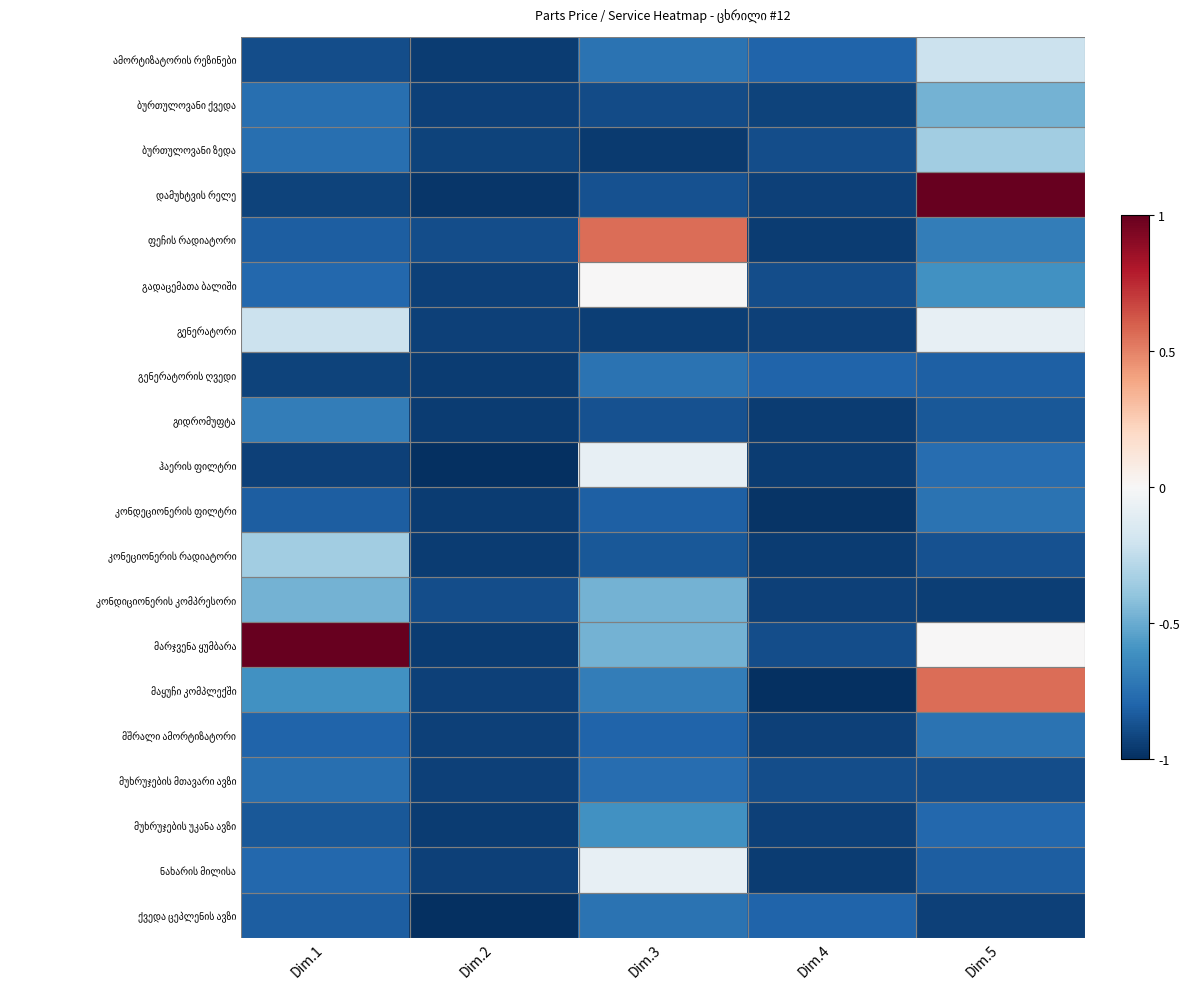

What is the spread (max minus min) of values at Dim.1?

1.9